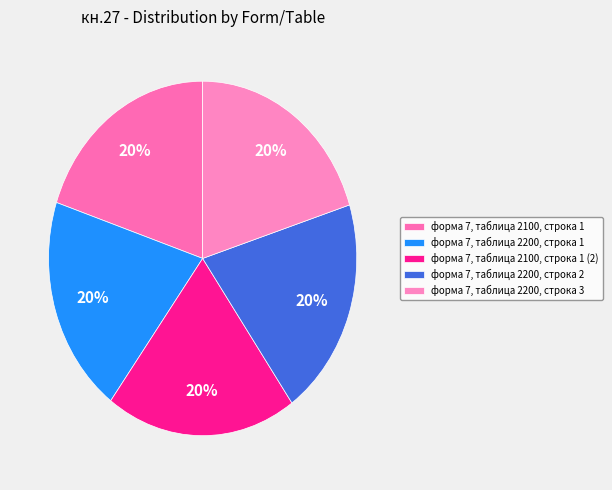

Is it true that форма 7, таблица 2200, строка 2 is 34% of the pie?

False